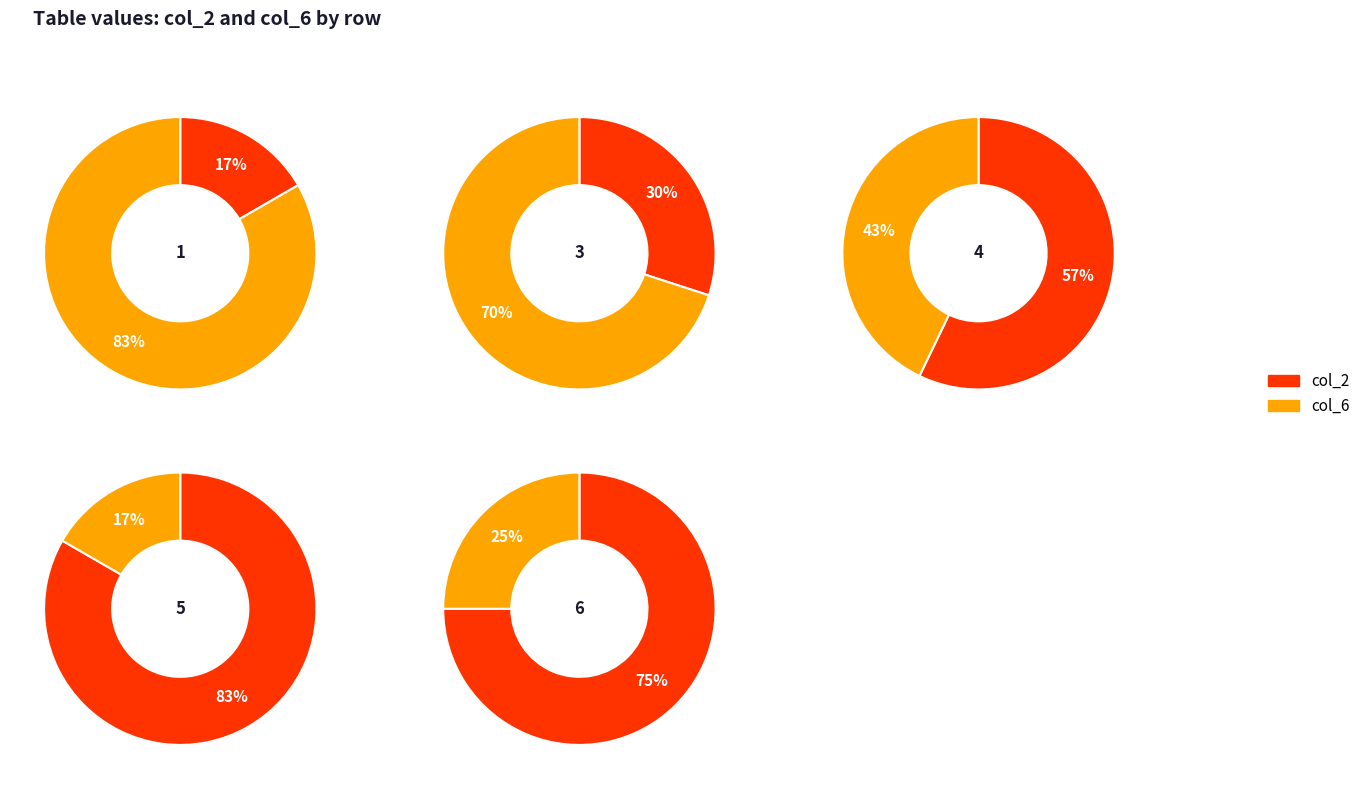

Which category has the smallest portion of the pie?

1